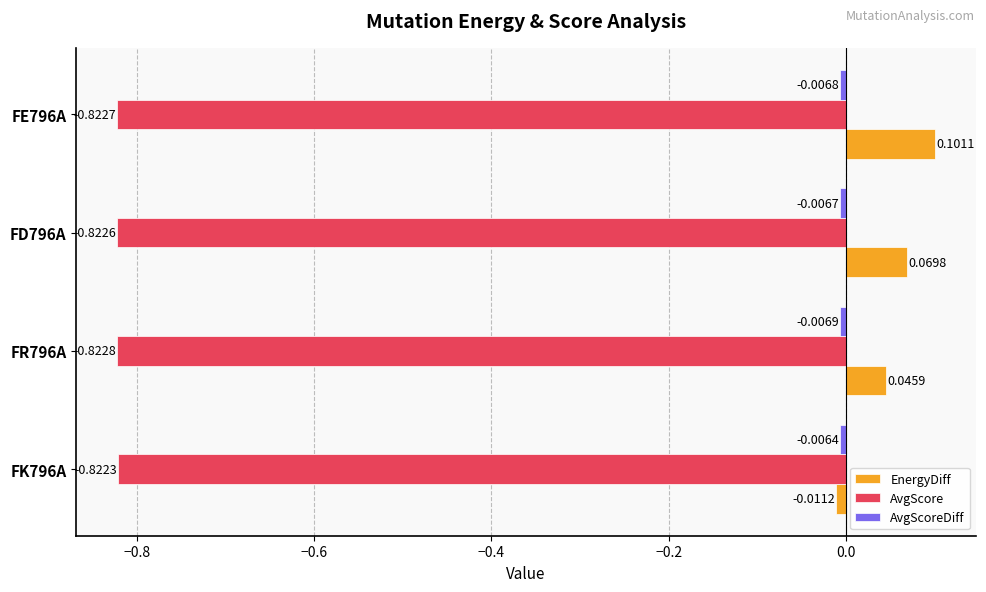

At which category is the sum across all series the highest?

FE796A